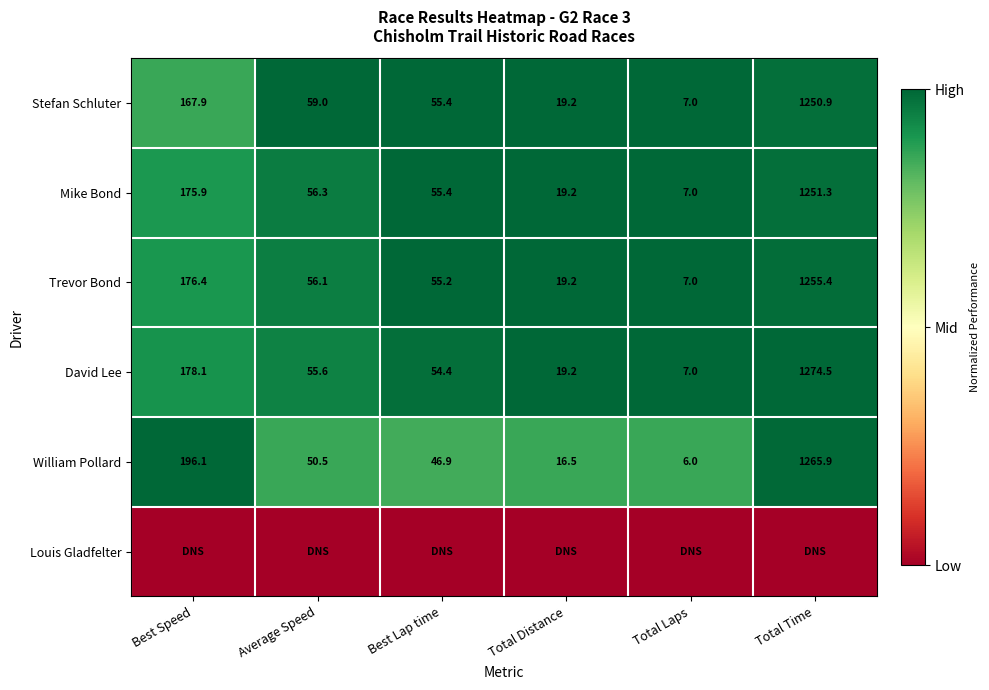

At how many categories does at least one series exceed 0?

6